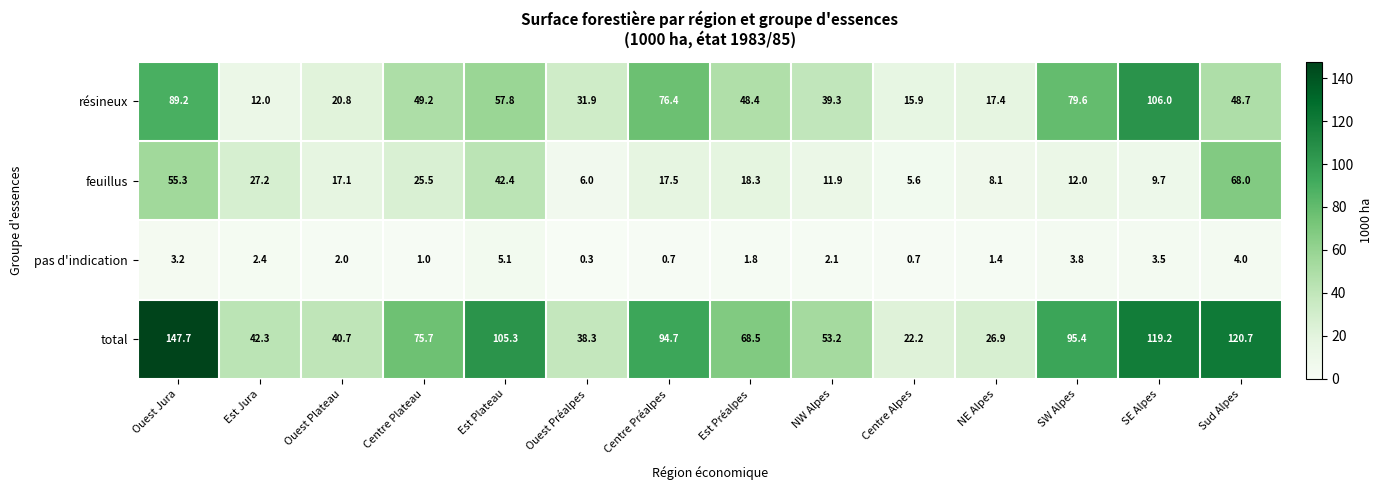

Is the value of feuillus at Ouest Plateau greater than the value of total at Ouest Jura?

No